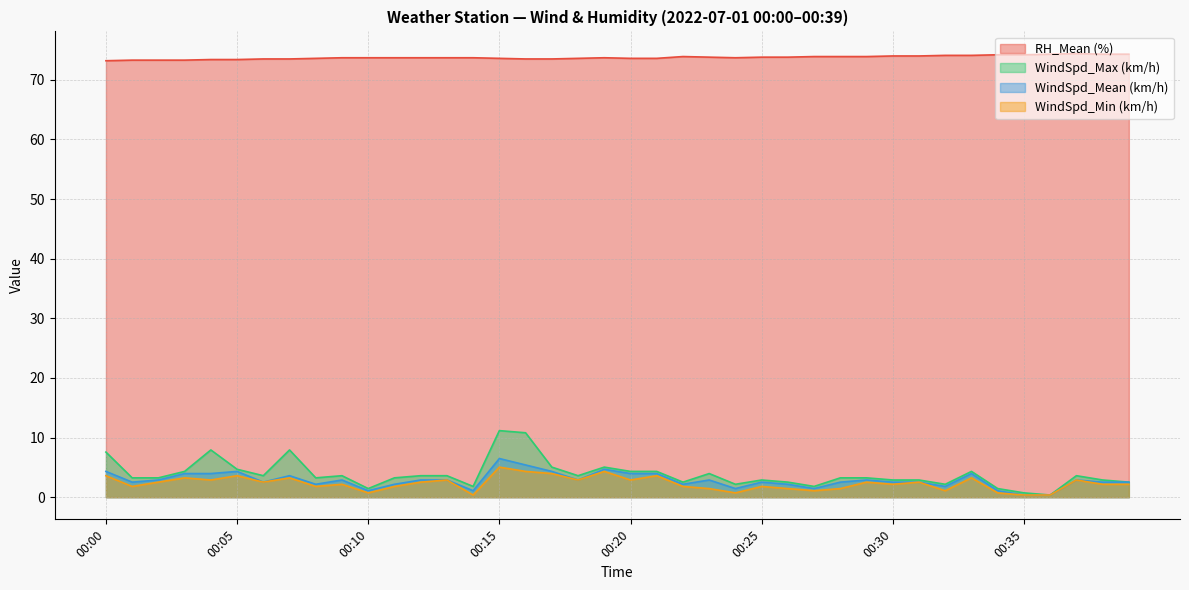

What is the difference between the WindSpd_Min (km/h) values at 00:27 and 00:26?

0.4